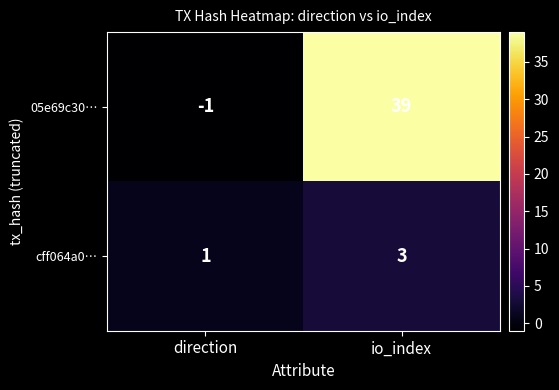

What is the spread (max minus min) of values at io_index?

36